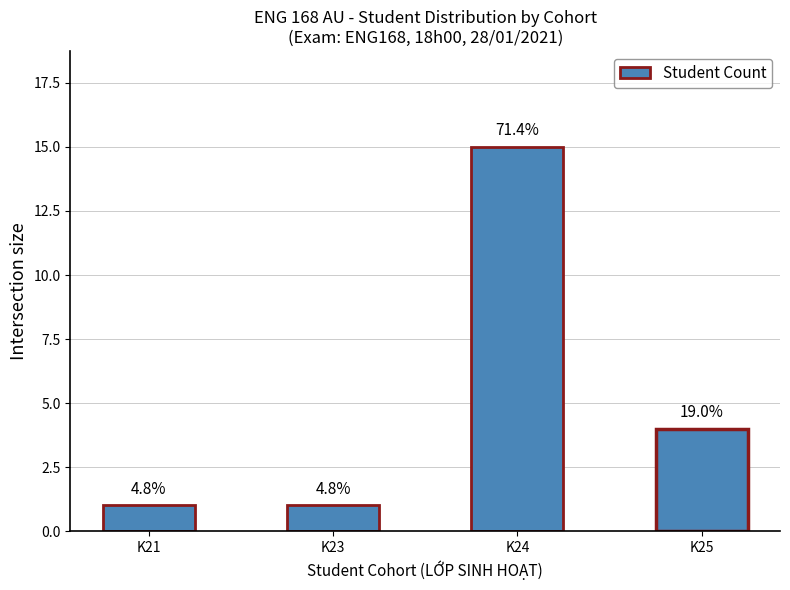

Where is the data nearest to the value 8?

K25